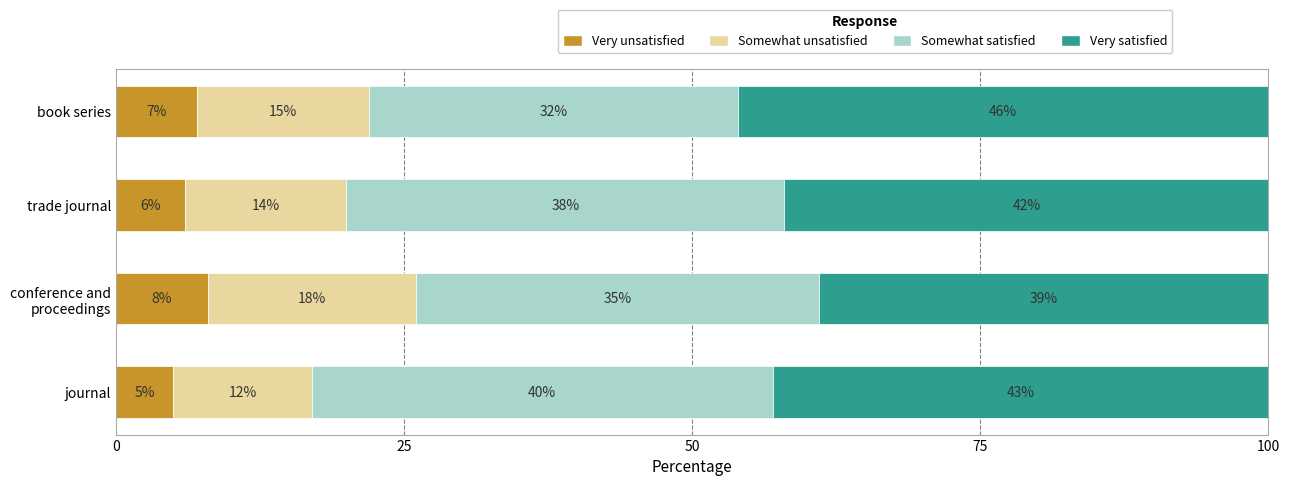

What is the maximum value for Very unsatisfied?

8